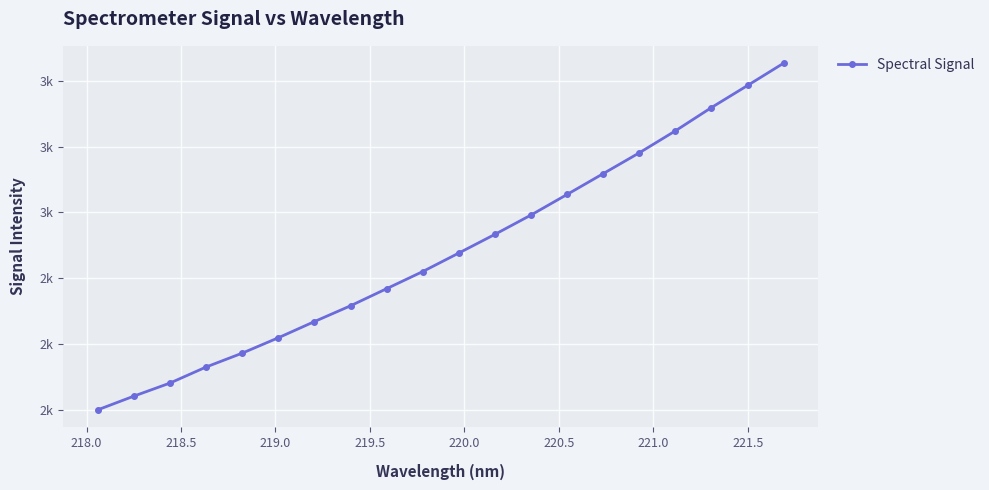

Is this an area chart (filled region under the line)?

No